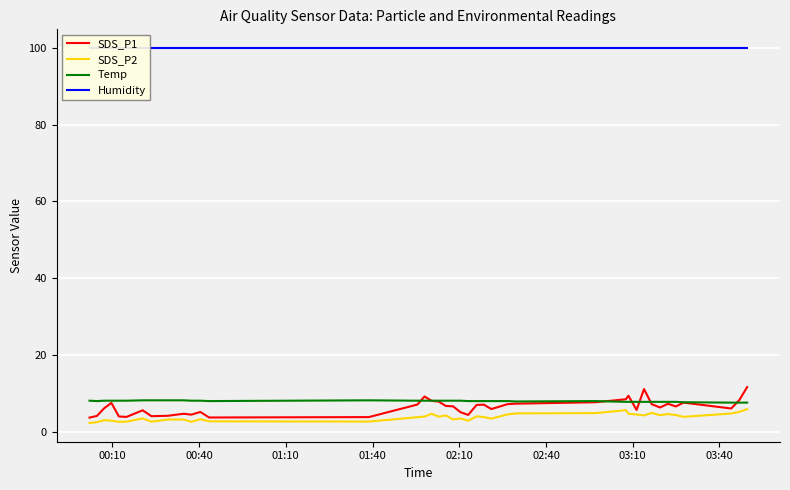

At how many categories does at least one series exceed 51?

40